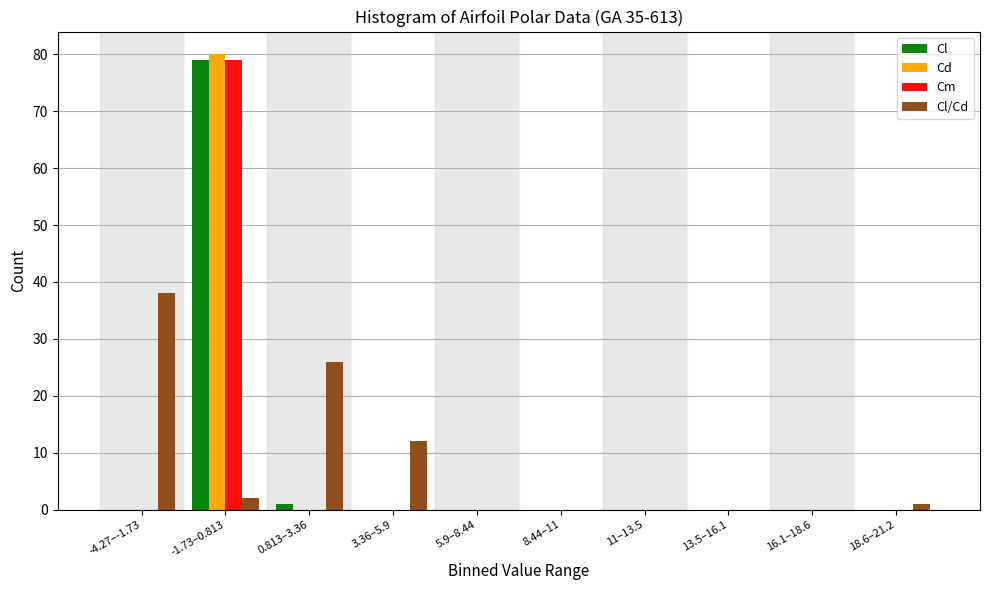

At which category is the sum across all series the highest?

-1.73–0.813